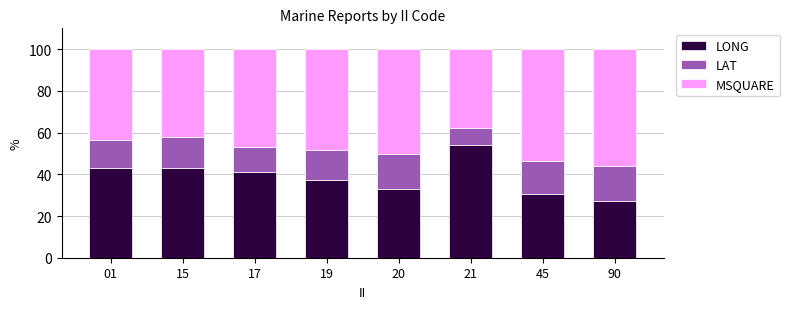

What is the difference between the maximum and minimum values in the LONG series?

26.7